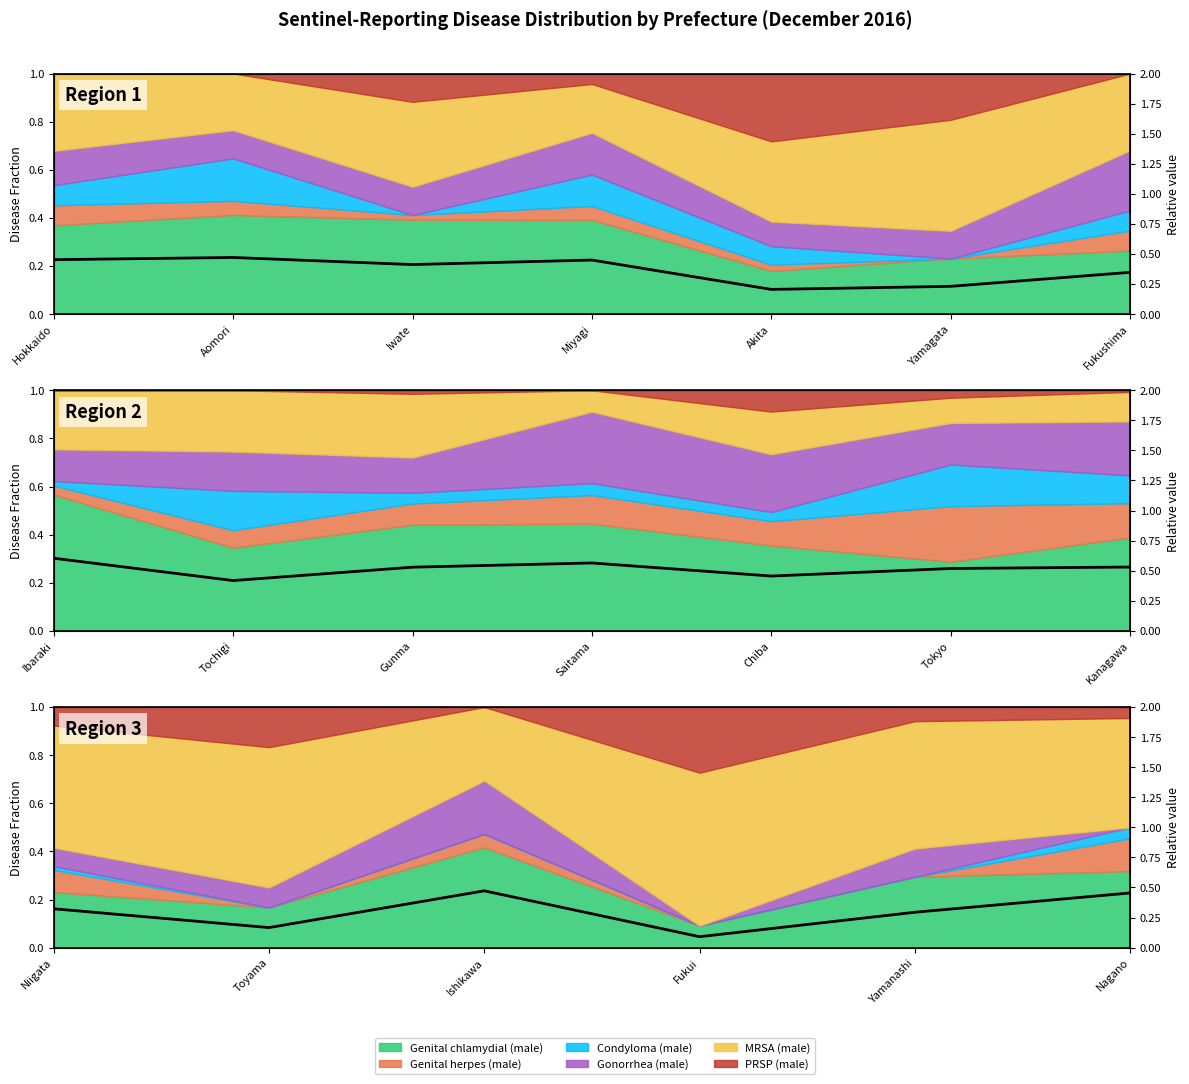

What is the difference between the second highest and second lowest values?

0.3